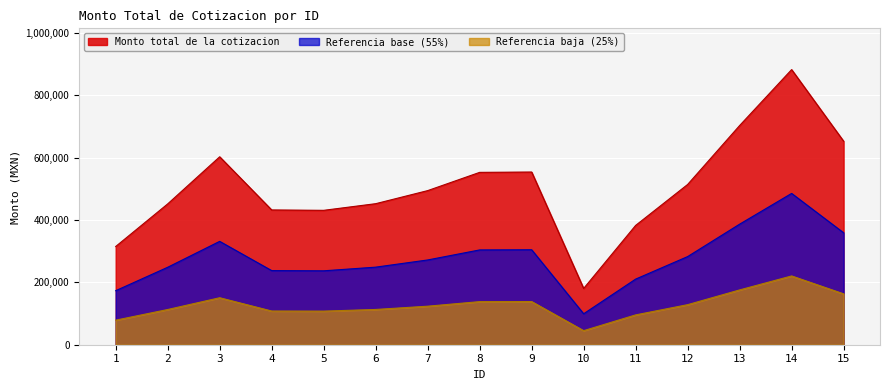

How many interior local valleys (lower than both neighbors) does the data have?

2